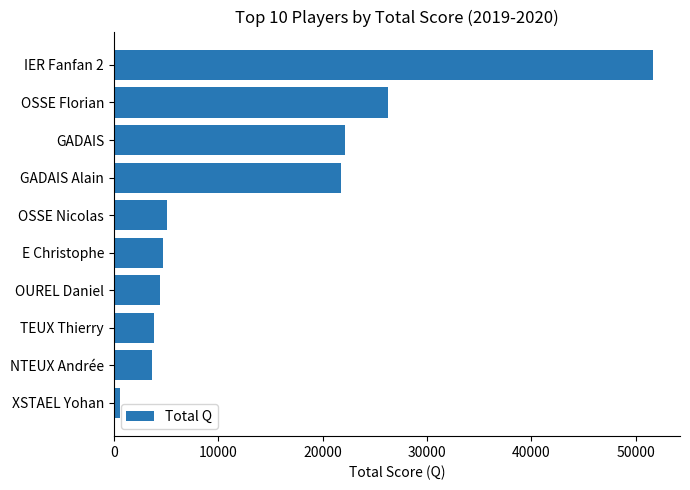

Reading bottom to top, what are all the values shown in this chart?

XSTAEL Yohan=614	NTEUX Andrée=3658	TEUX Thierry=3881	OUREL Daniel=4395	E Christophe=4726	OSSE Nicolas=5138	GADAIS Alain=21730	GADAIS=22135	OSSE Florian=26308	IER Fanfan 2=51658